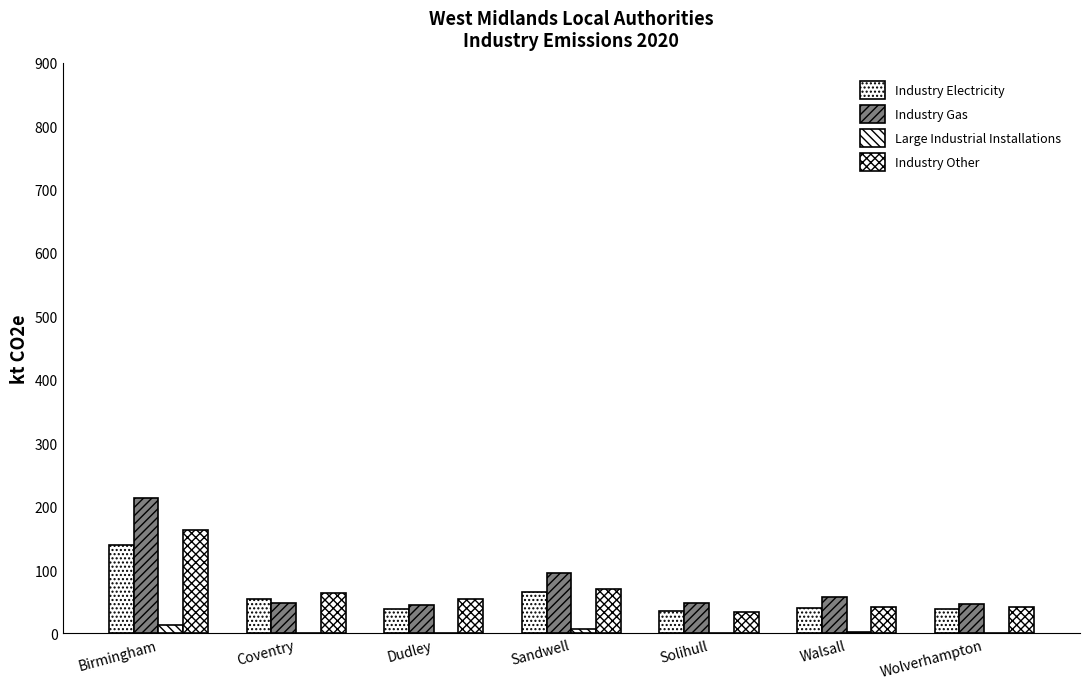

What is the average value of the Industry Electricity series?

58.8